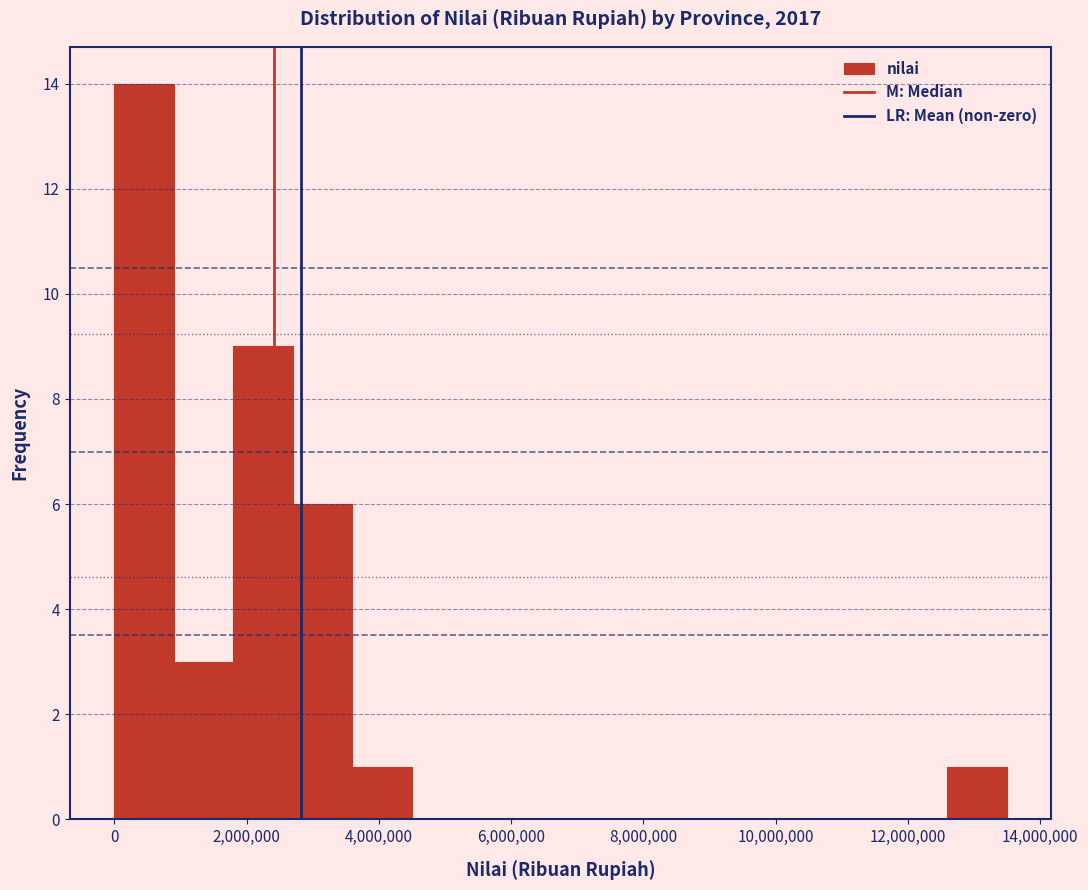

How tall is the bar that spans 0 to 800000 on the x-axis? Neither the bar edges nor the heights are printed on the chart, so give them approximately, as read against the axes.

14